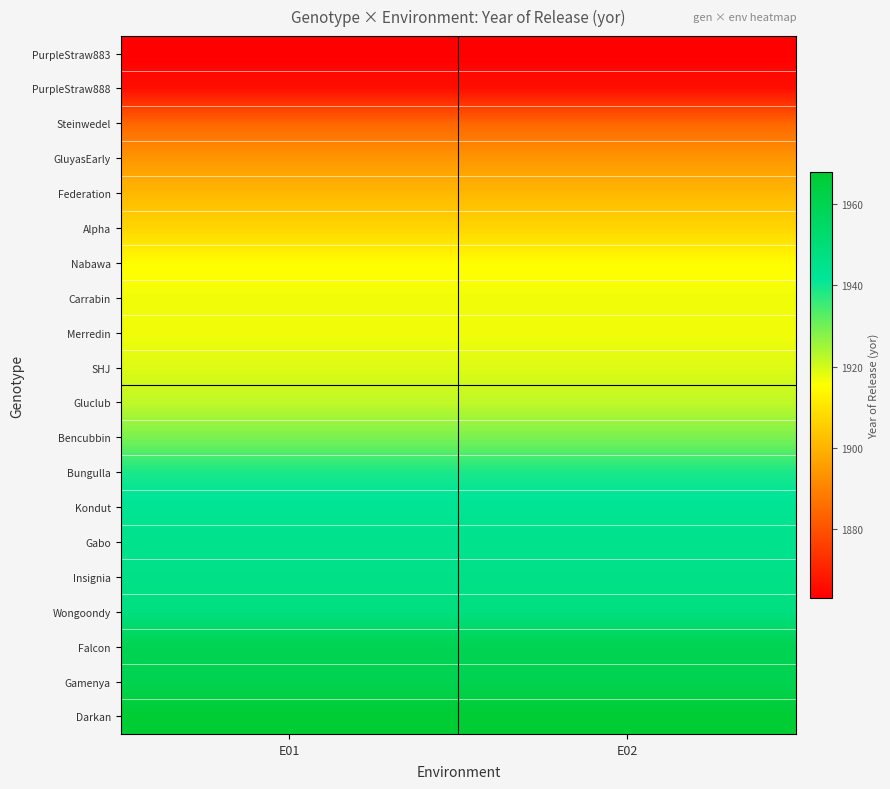

At which category does the chart reach its minimum across all series?

E01